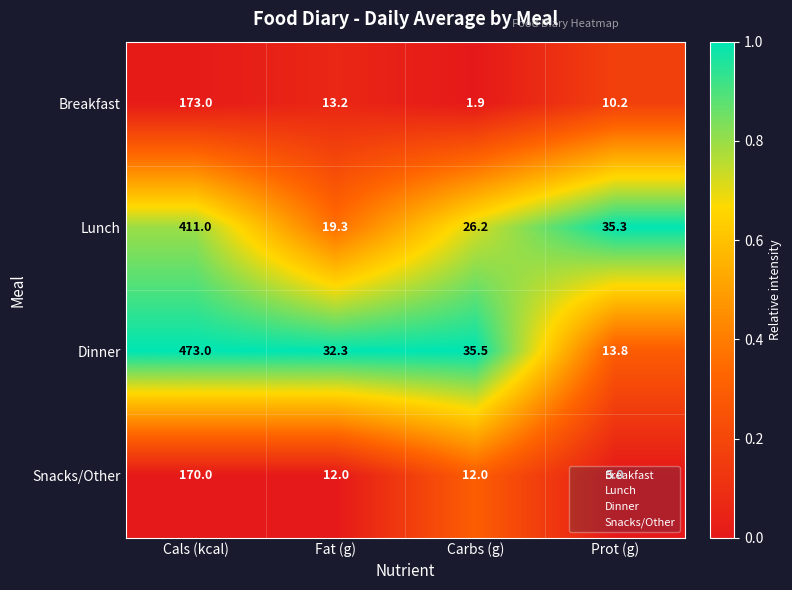

Rank the series by their maximum value, from lowest to highest.

Snacks/Other, Breakfast, Lunch, Dinner